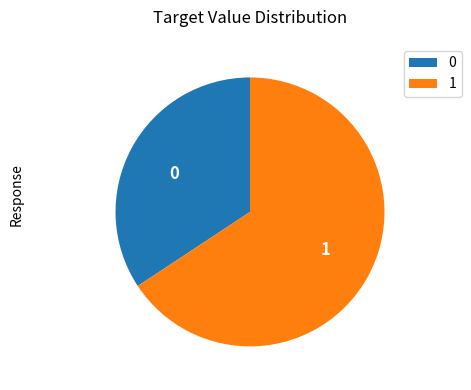

Which category accounts for the majority?

1